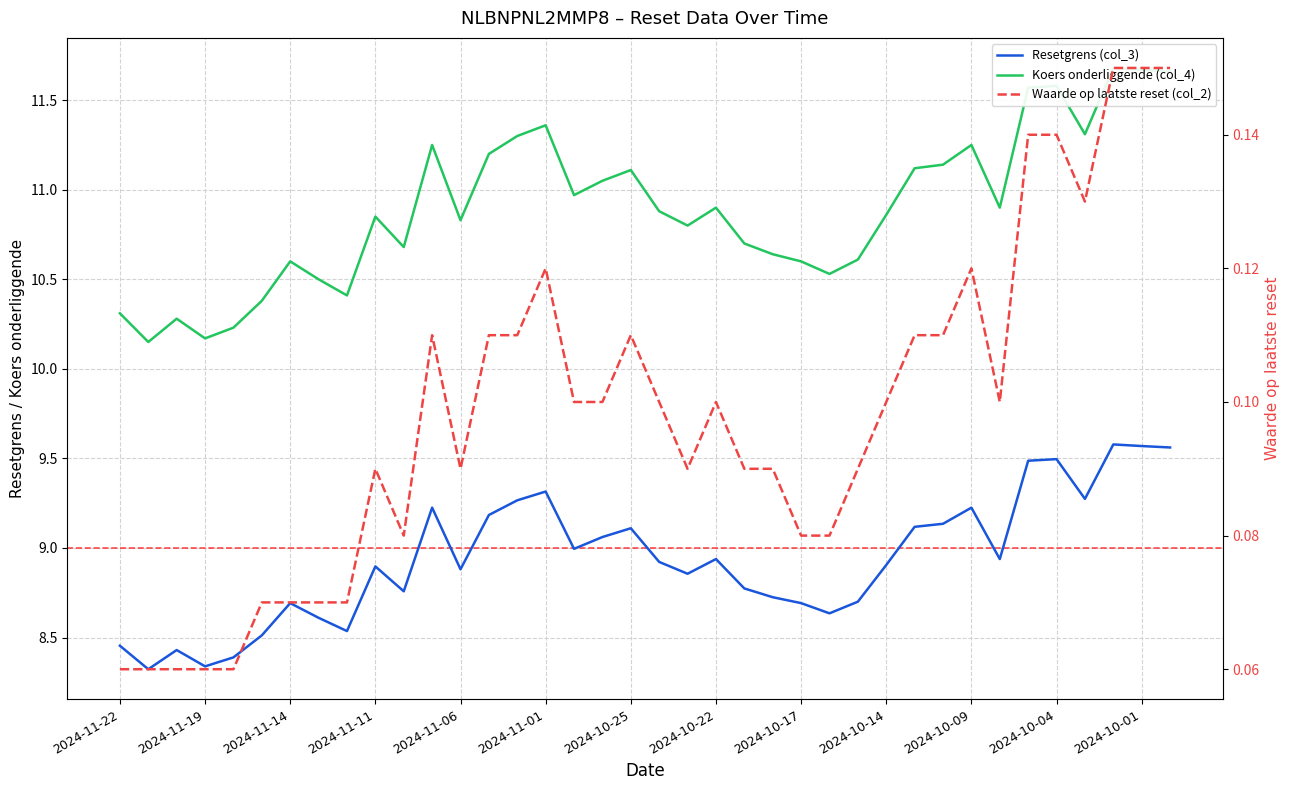

What position from the left is 13?

14